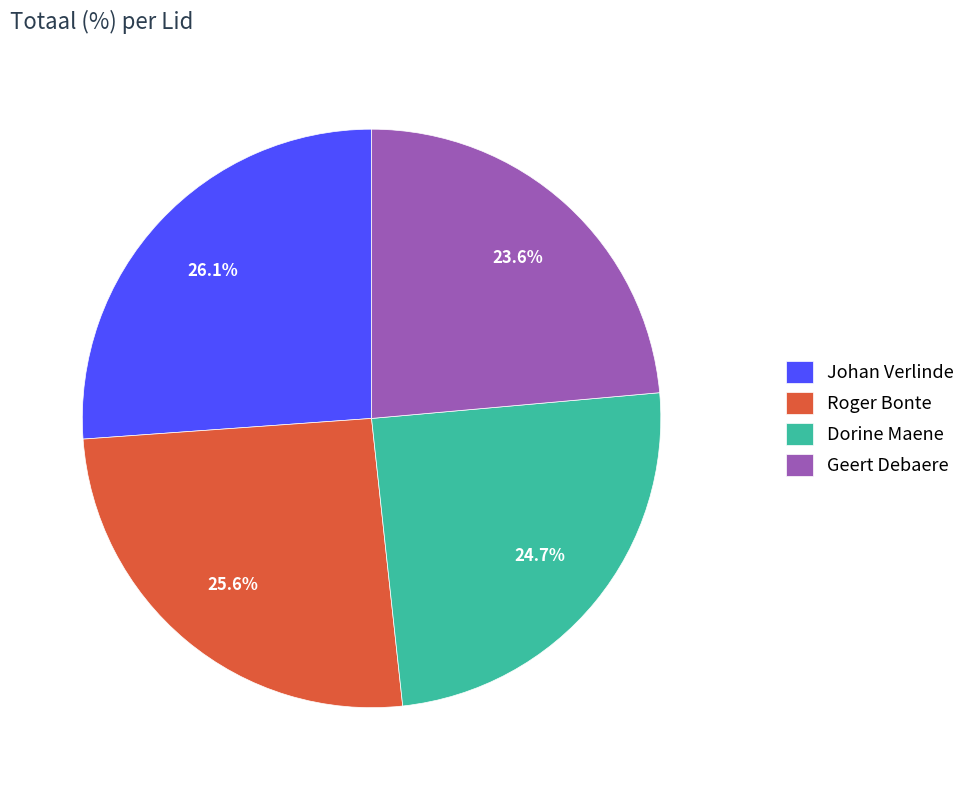

Which category has the biggest portion of the pie?

Johan Verlinde